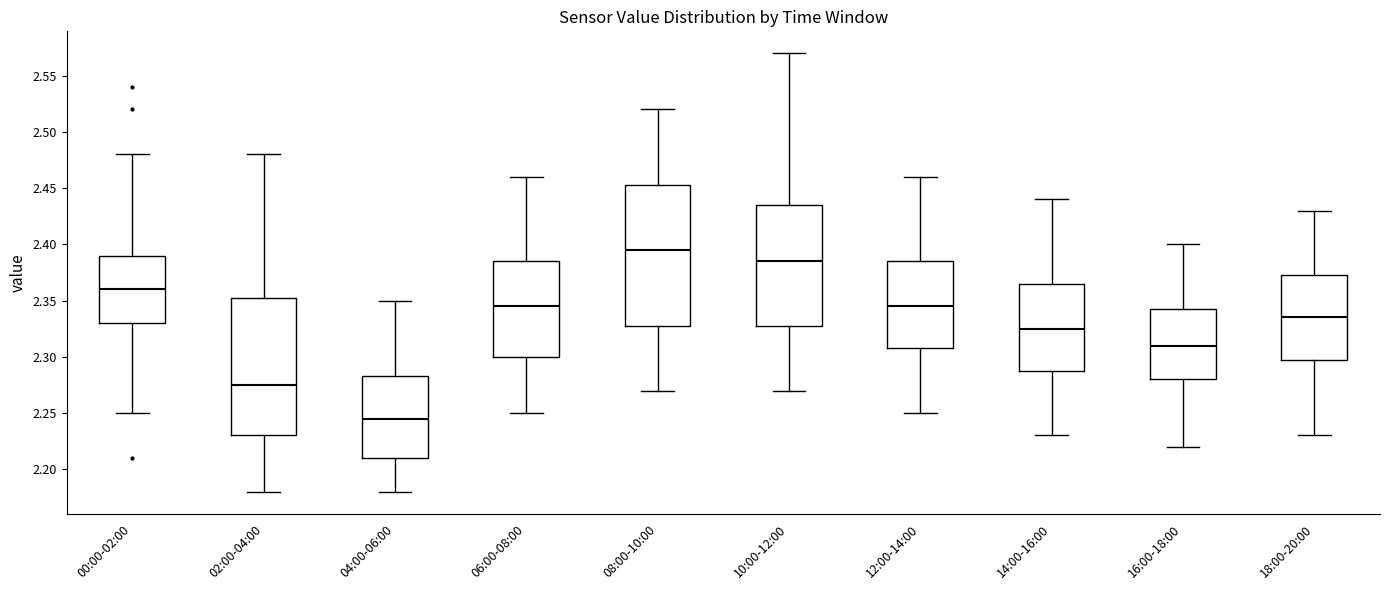

Reading left to right, transcribe this box plot: for each box, give where its median line is, the range the box spans, and where its two whiskers end, as read against the y-axis. The values are not printed on the chart, so give them approximately, as read against the axis.

00:00-02:00: median 2.360, box 2.330 to 2.390, whiskers 2.250 to 2.480
02:00-04:00: median 2.275, box 2.230 to 2.355, whiskers 2.180 to 2.480
04:00-06:00: median 2.245, box 2.210 to 2.285, whiskers 2.180 to 2.350
06:00-08:00: median 2.345, box 2.300 to 2.385, whiskers 2.250 to 2.460
08:00-10:00: median 2.395, box 2.330 to 2.455, whiskers 2.270 to 2.520
10:00-12:00: median 2.385, box 2.330 to 2.435, whiskers 2.270 to 2.570
12:00-14:00: median 2.345, box 2.310 to 2.385, whiskers 2.250 to 2.460
14:00-16:00: median 2.325, box 2.290 to 2.365, whiskers 2.230 to 2.440
16:00-18:00: median 2.310, box 2.280 to 2.345, whiskers 2.220 to 2.400
18:00-20:00: median 2.335, box 2.300 to 2.375, whiskers 2.230 to 2.430